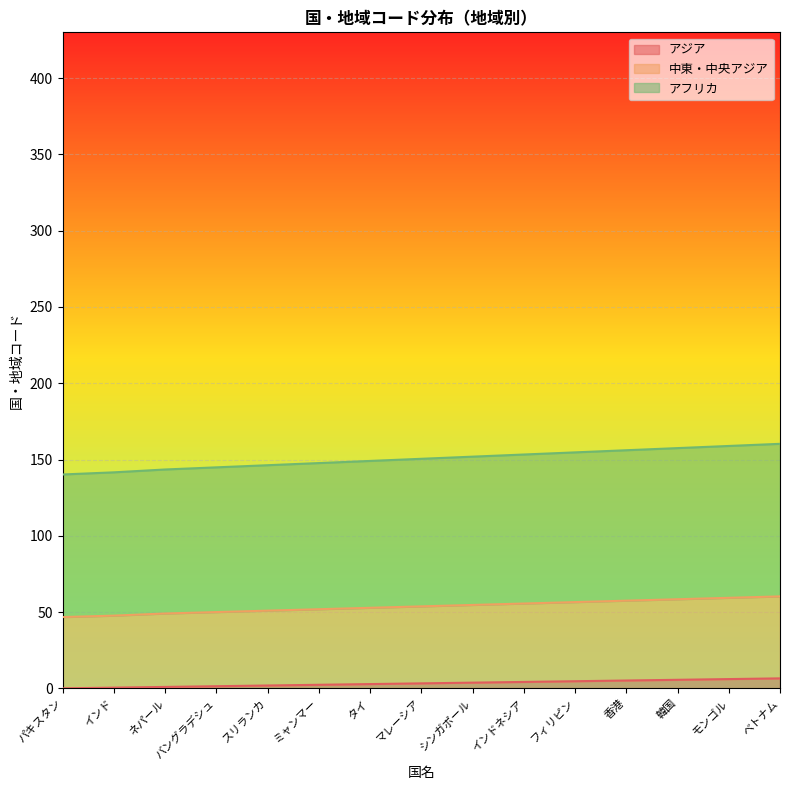

True or false: 中東・中央アジア and アフリカ intersect in this chart.

False